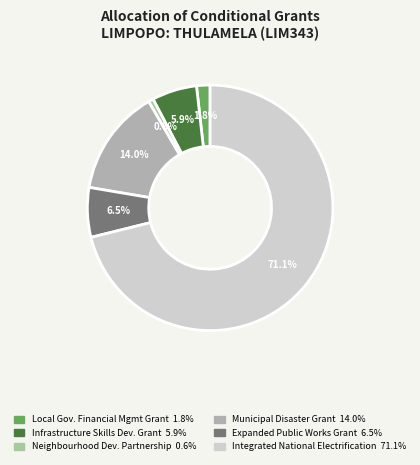

How many slices are in this pie chart?

6